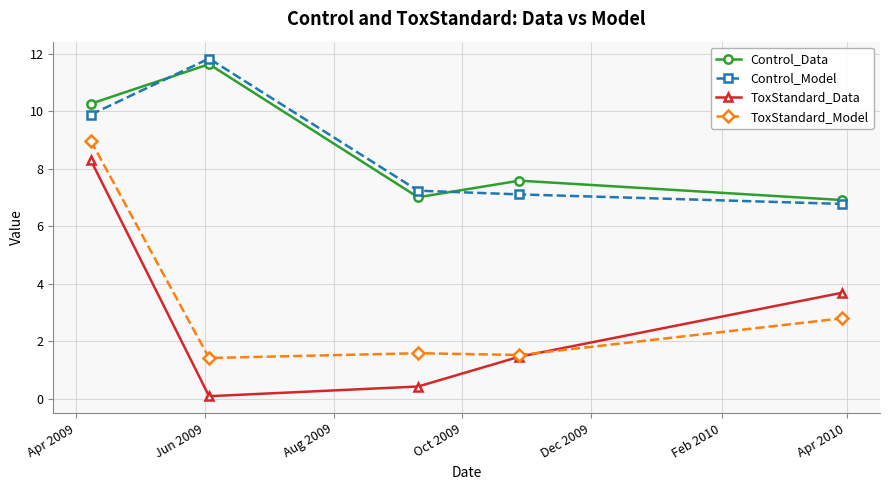

What is the highest value of the ToxStandard_Model series?

9.0